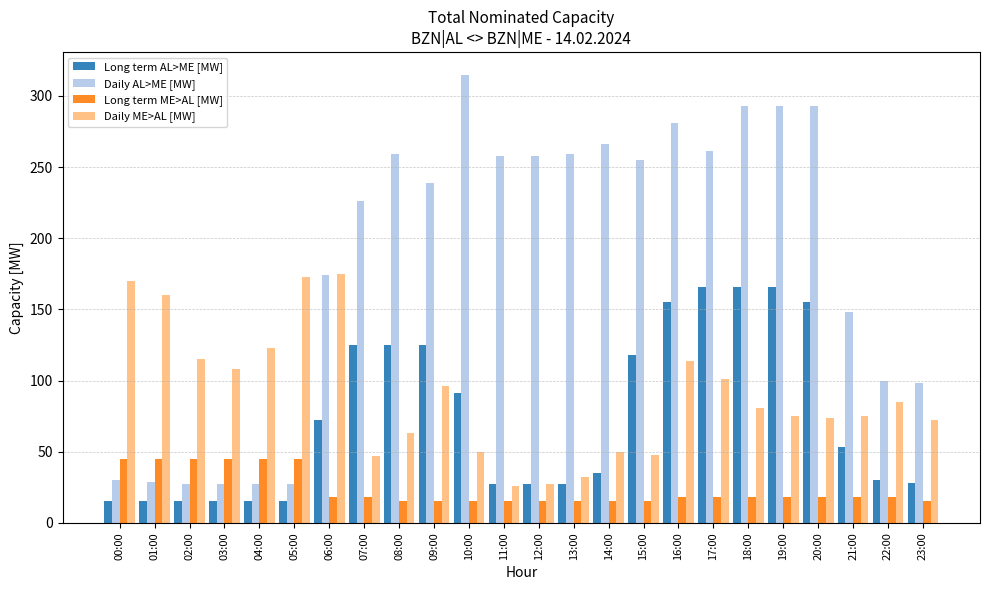

At which label is Long term AL>ME [MW] closest to 90?

10:00